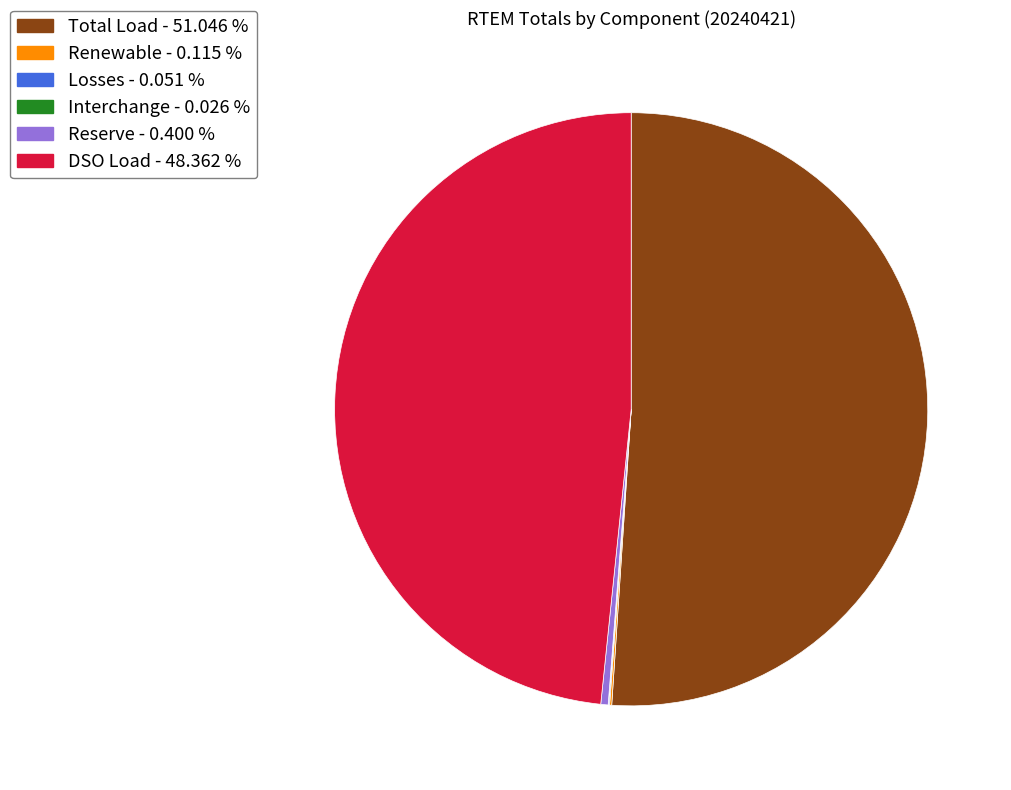

Is there any slice that represents more than half of the pie?

Yes